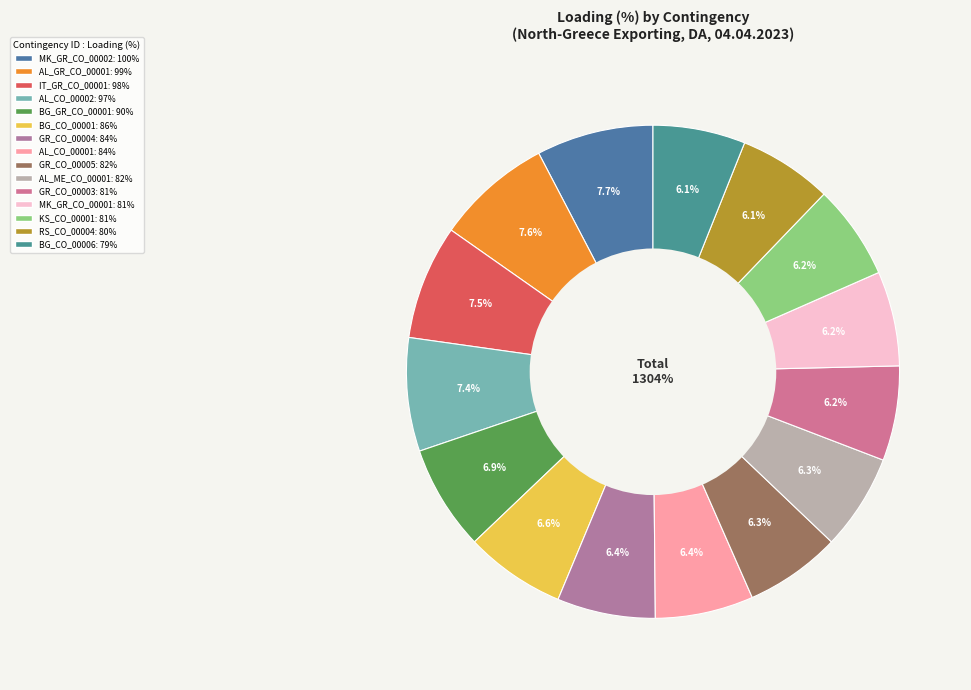

What portion of the pie excludes IT_GR_CO_00001?

92.5%